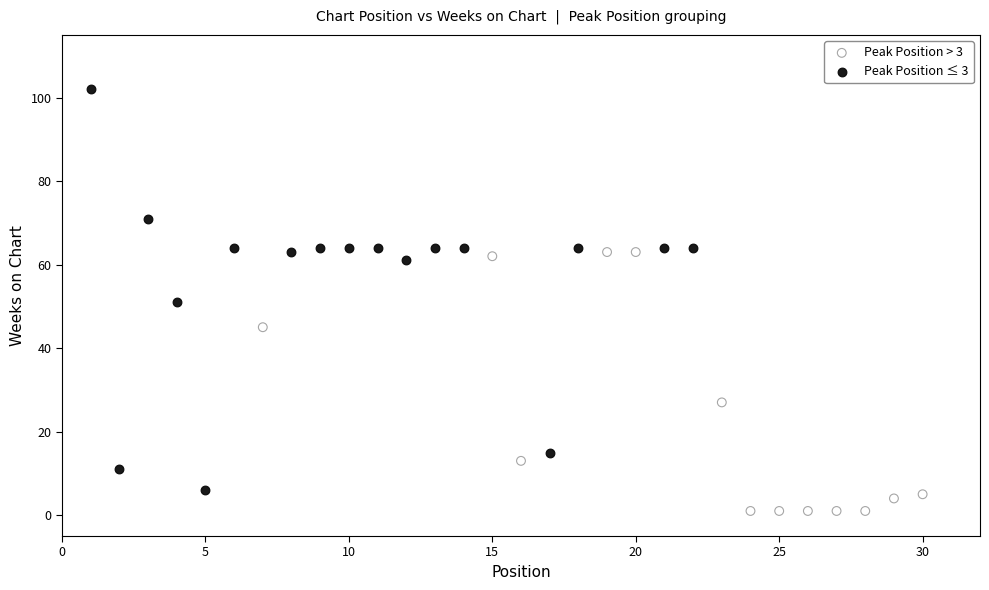

Which series contains the lowest Y value?

Peak Position > 3